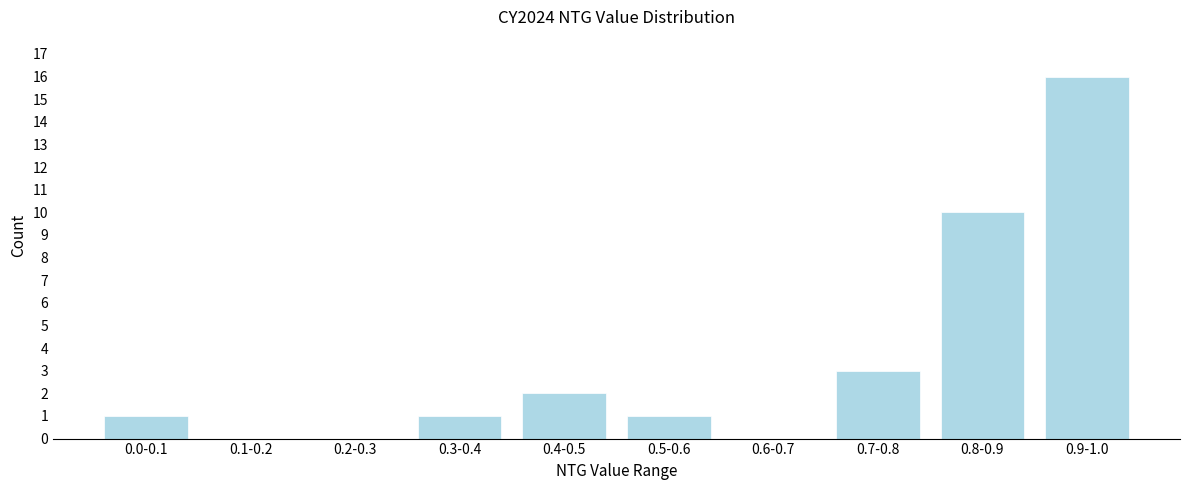

Reading right to left, what are all the values shown in this chart?

0.9-1.0=16	0.8-0.9=10	0.7-0.8=3	0.6-0.7=0	0.5-0.6=1	0.4-0.5=2	0.3-0.4=1	0.2-0.3=0	0.1-0.2=0	0.0-0.1=1